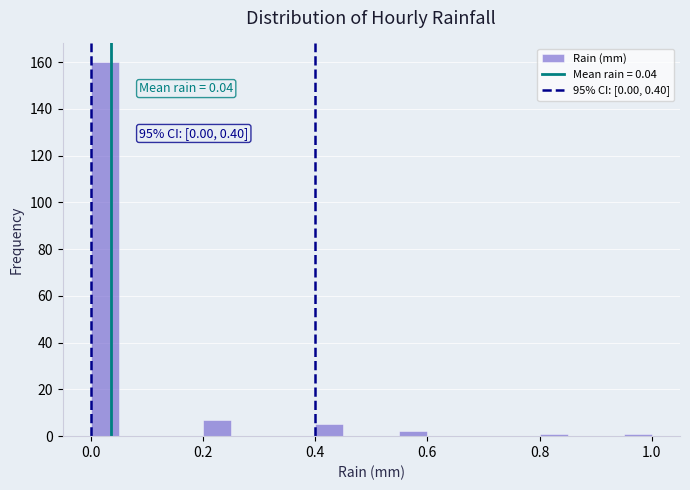

Around what value on the x-axis is the tallest bar? Give the approximate position of its centre, as read against the axis.

0.02